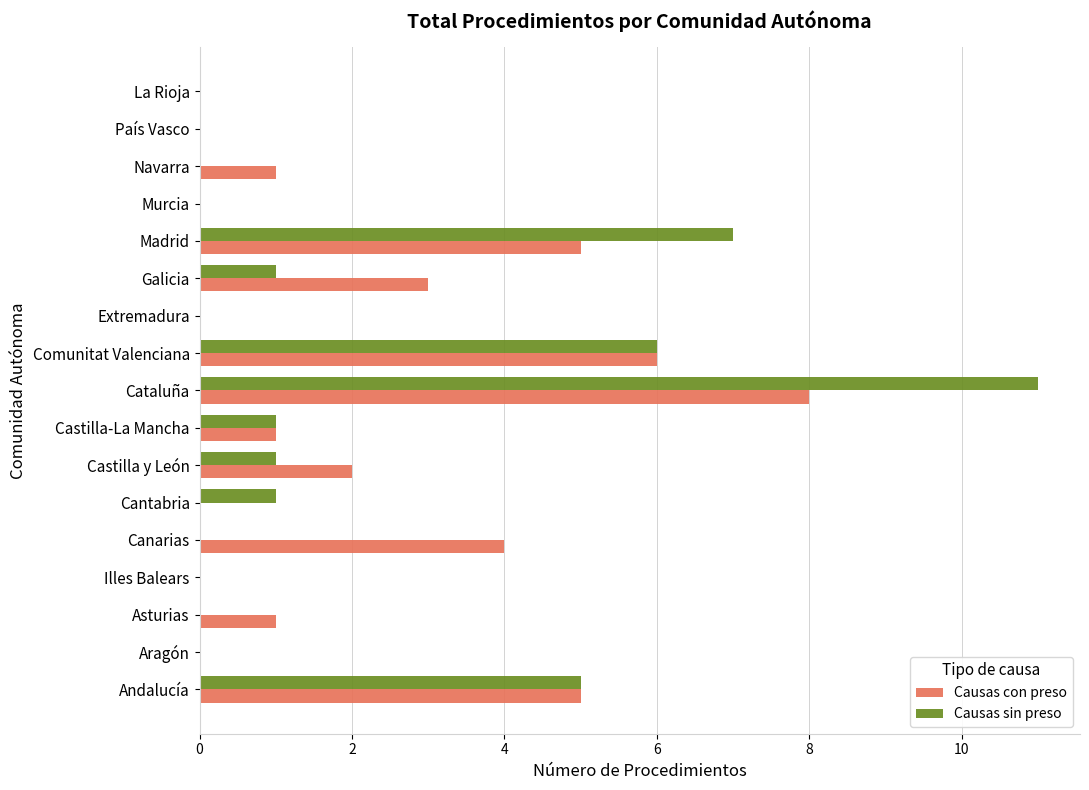

True or false: Causas con preso has a value of -5 at Murcia.

False